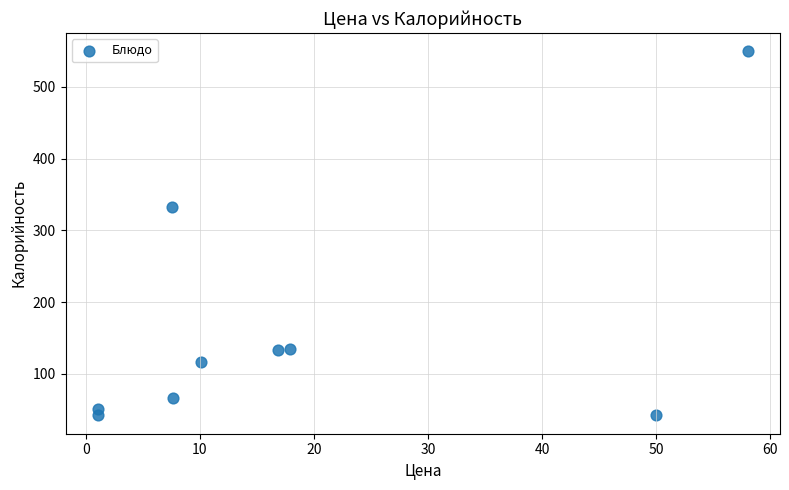

What Y value in the scatter plot is closest to 296?

333.0